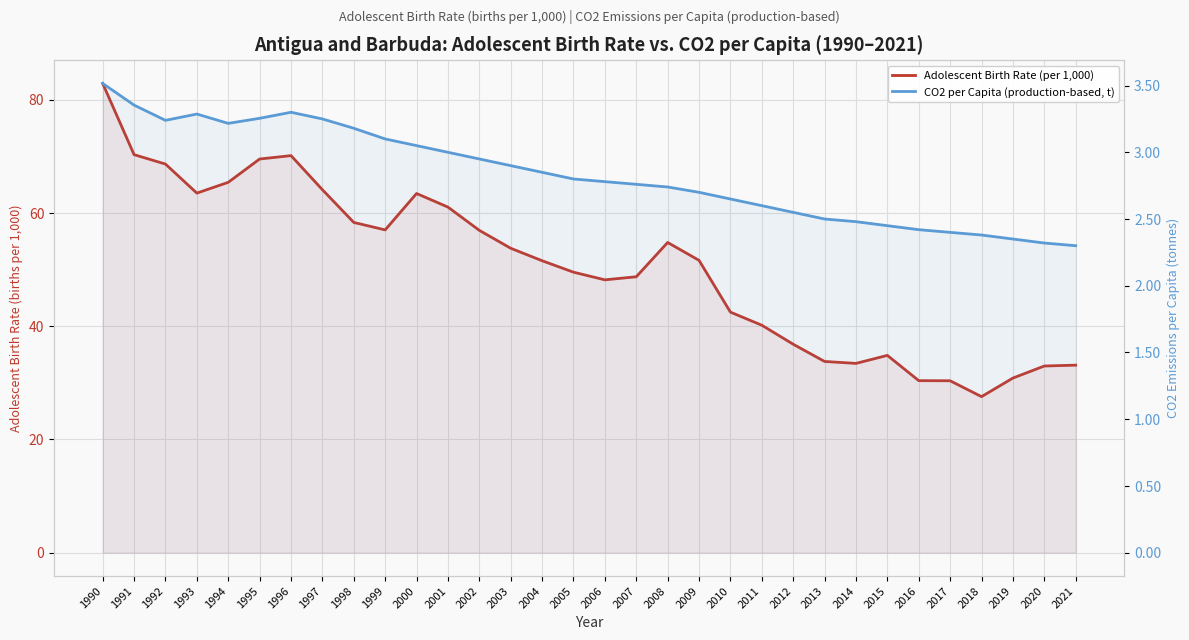

True or false: CO2 per Capita (production-based, t) has a value of 1.1 at 2010.

False